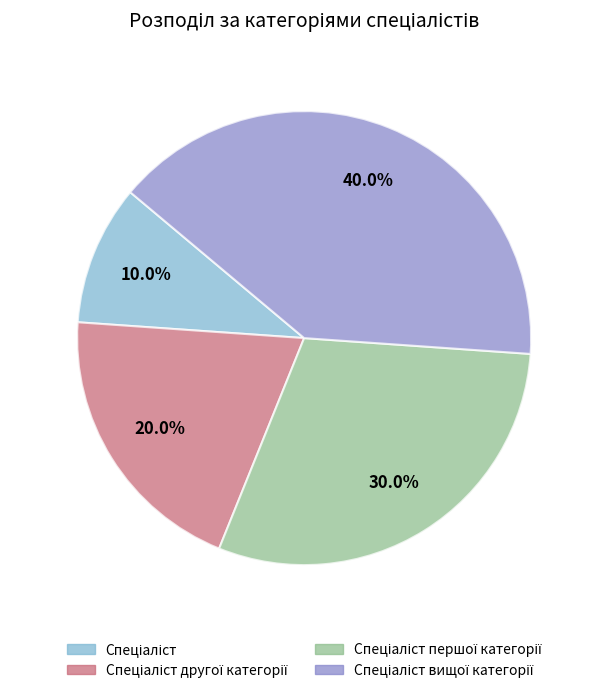

Is there any slice that represents more than half of the pie?

No